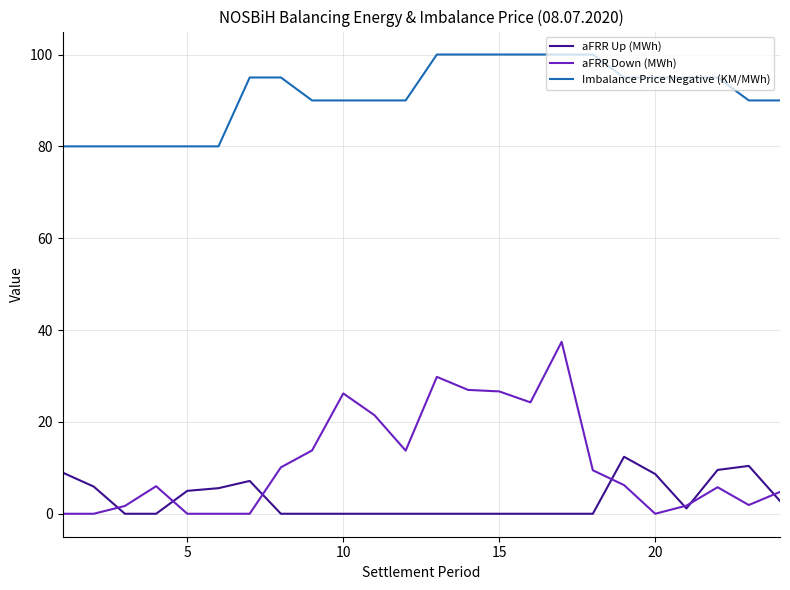

At how many categories does at least one series exceed 25?

24